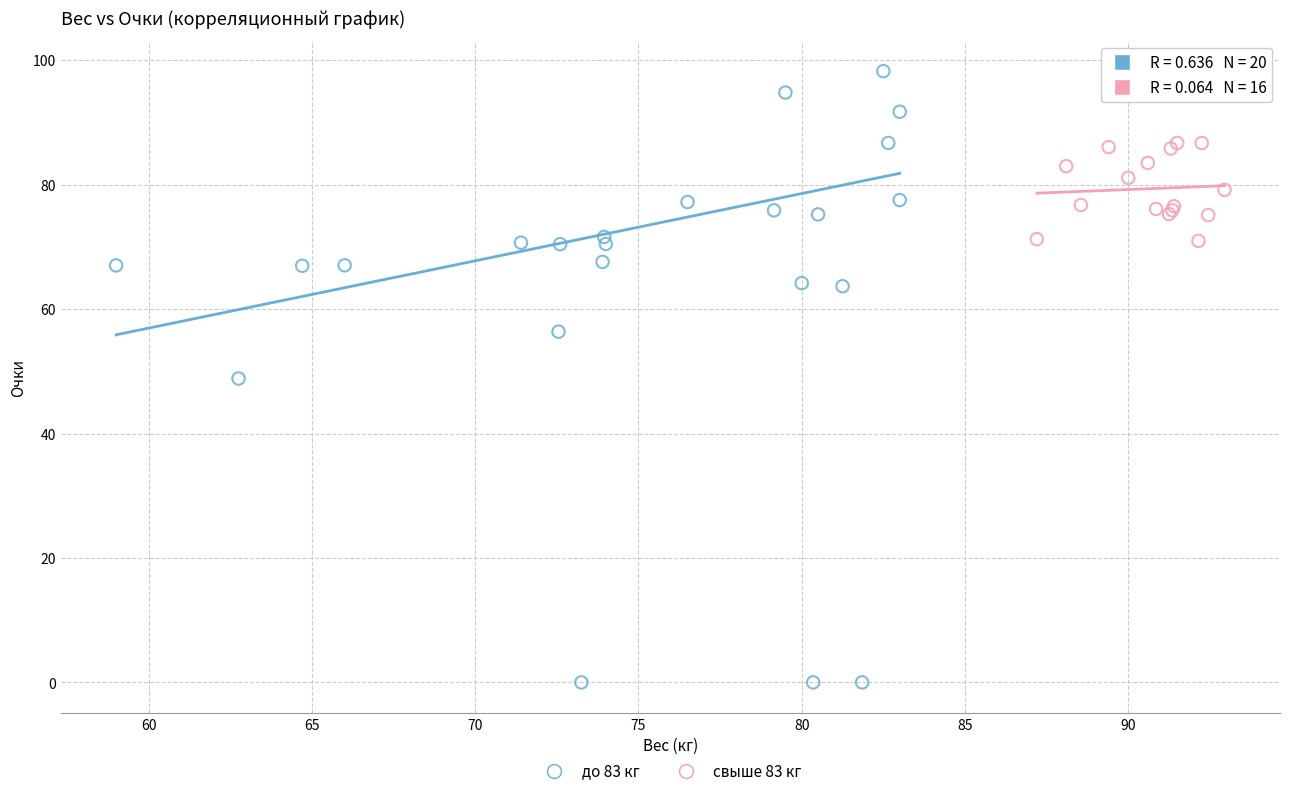

Which series contains the lowest Y value?

до 83 кг